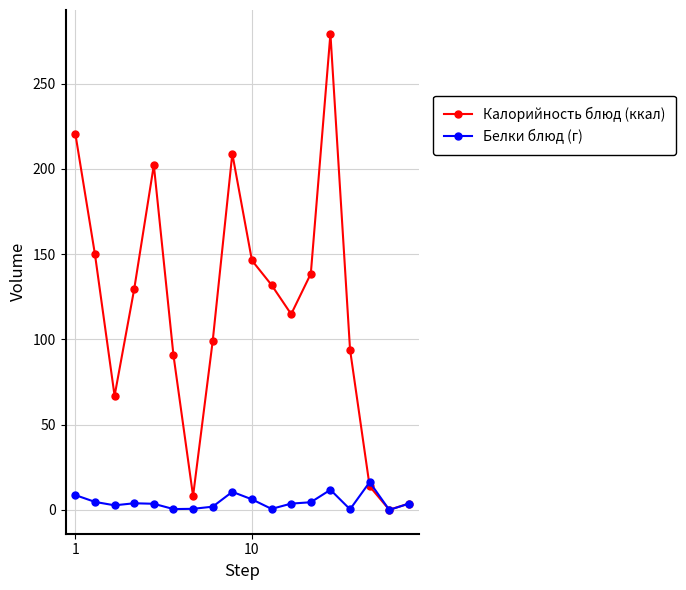

True or false: Белки блюд (г) has more than 1 points higher than both neighbors.

True